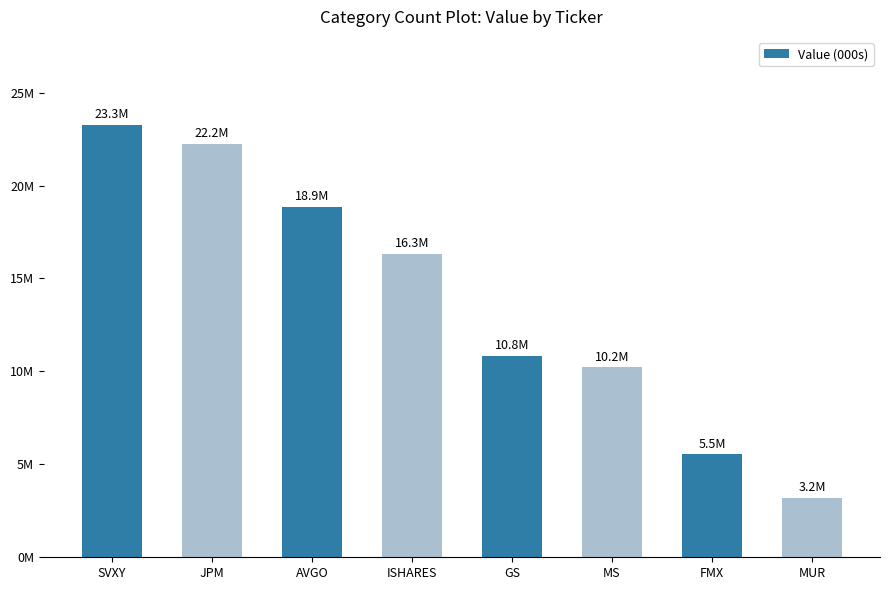

Reading left to right, extract all data points from this chart.

23264000	22249000	18871000	16345000	10838000	10224000	5531000	3182000